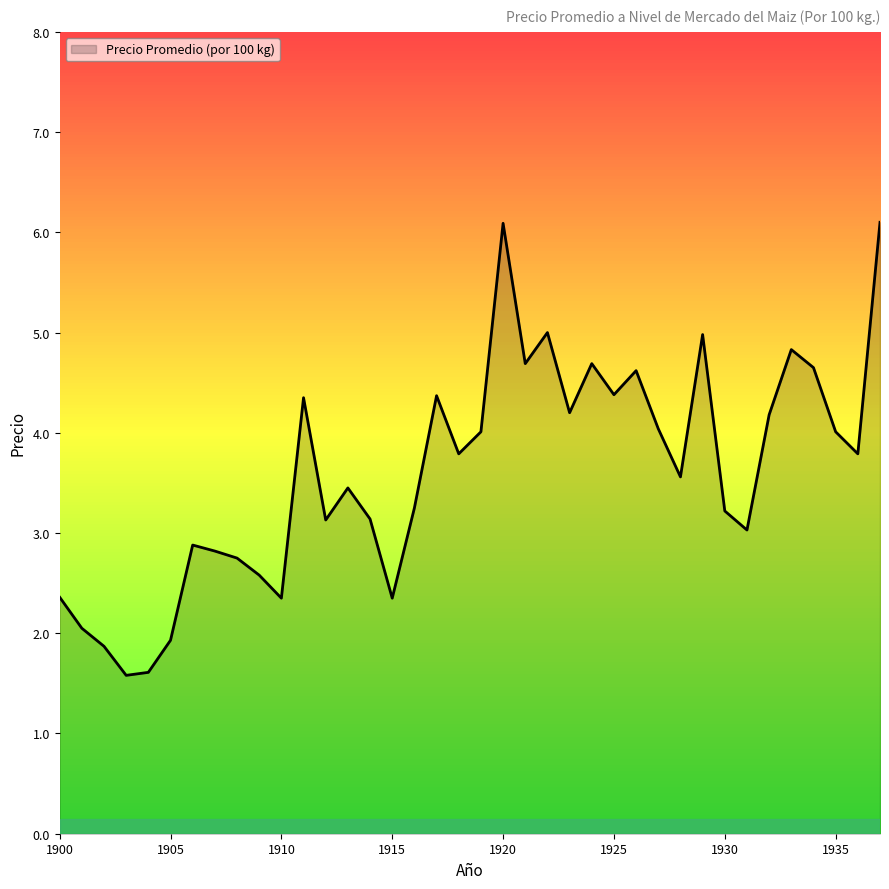

What is the minimum value shown in the chart?

1.6